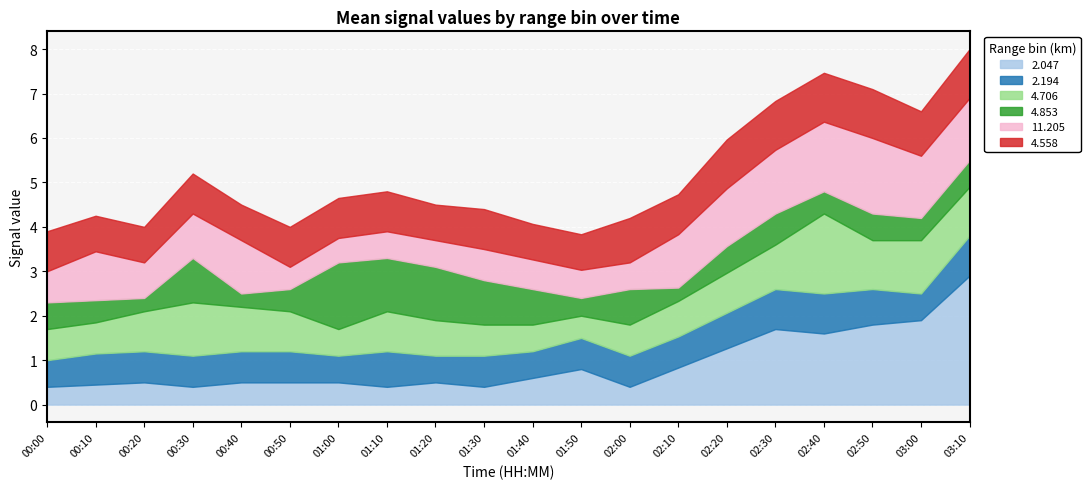

What is the highest value of the 2.047 series?

2.9